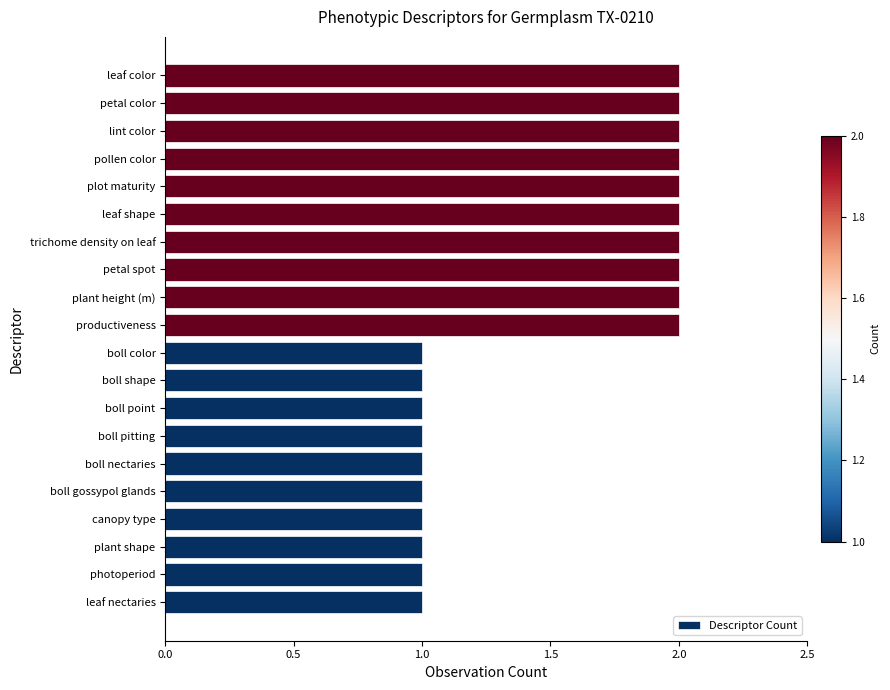

What is the sum of all values?

30